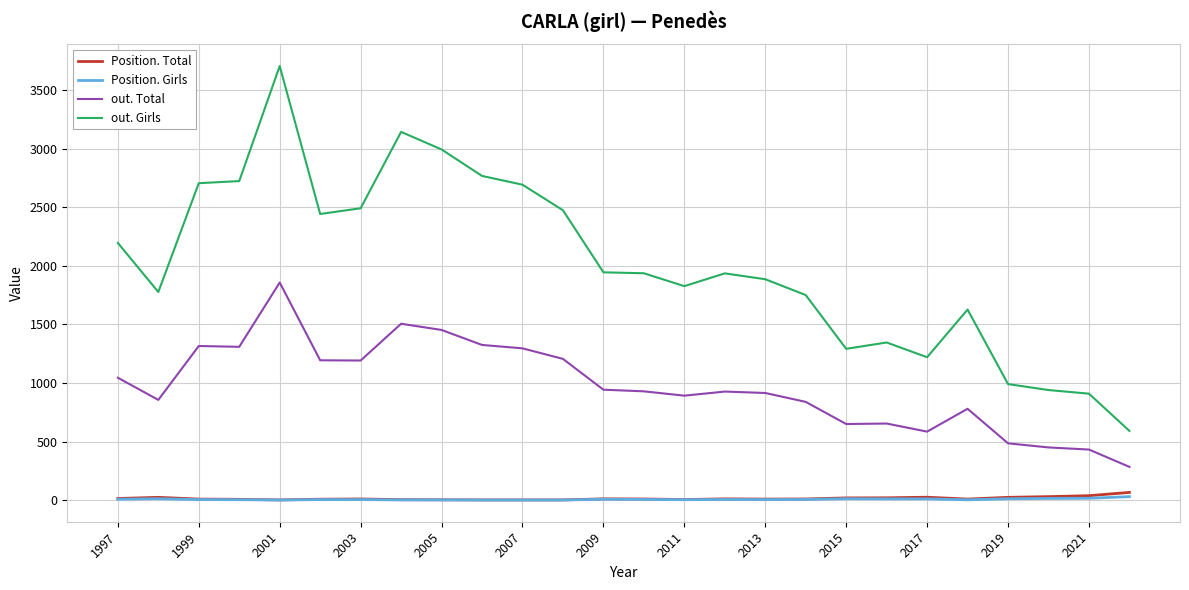

Which series has the largest total across all categories?

out. Girls